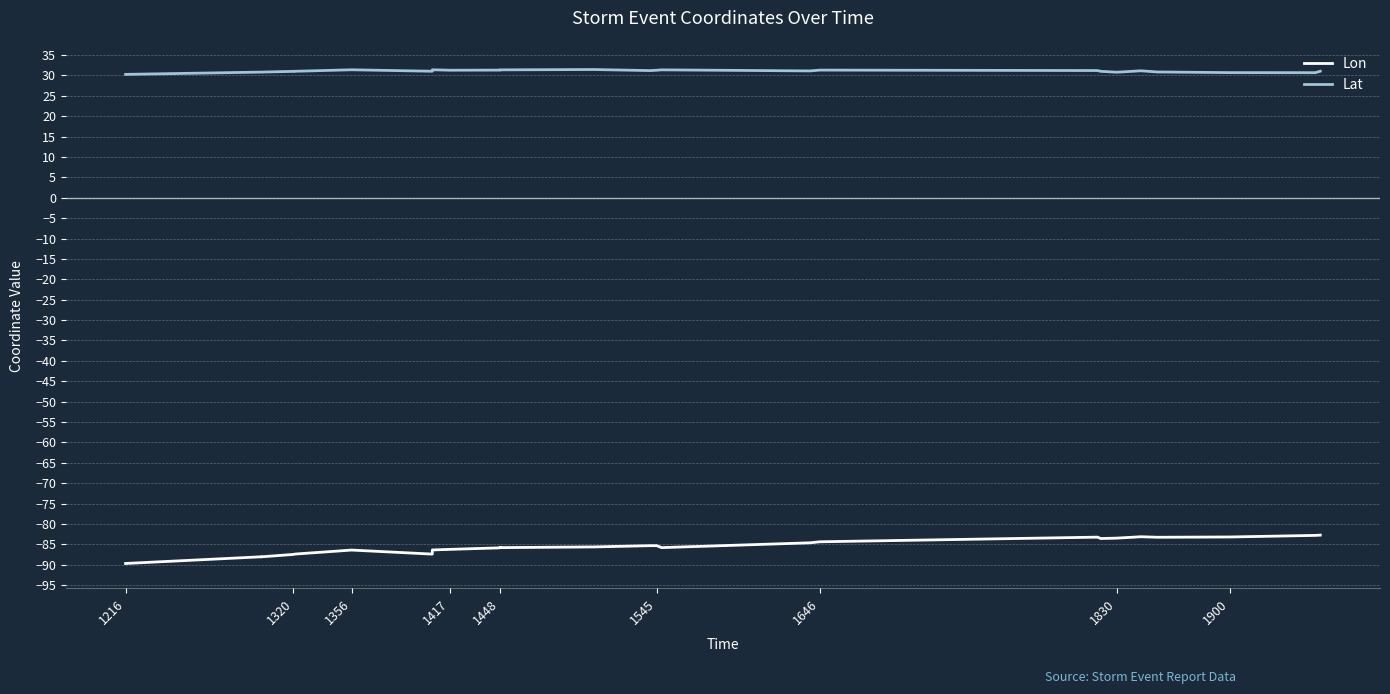

Which series has the largest range (max minus min)?

Lon